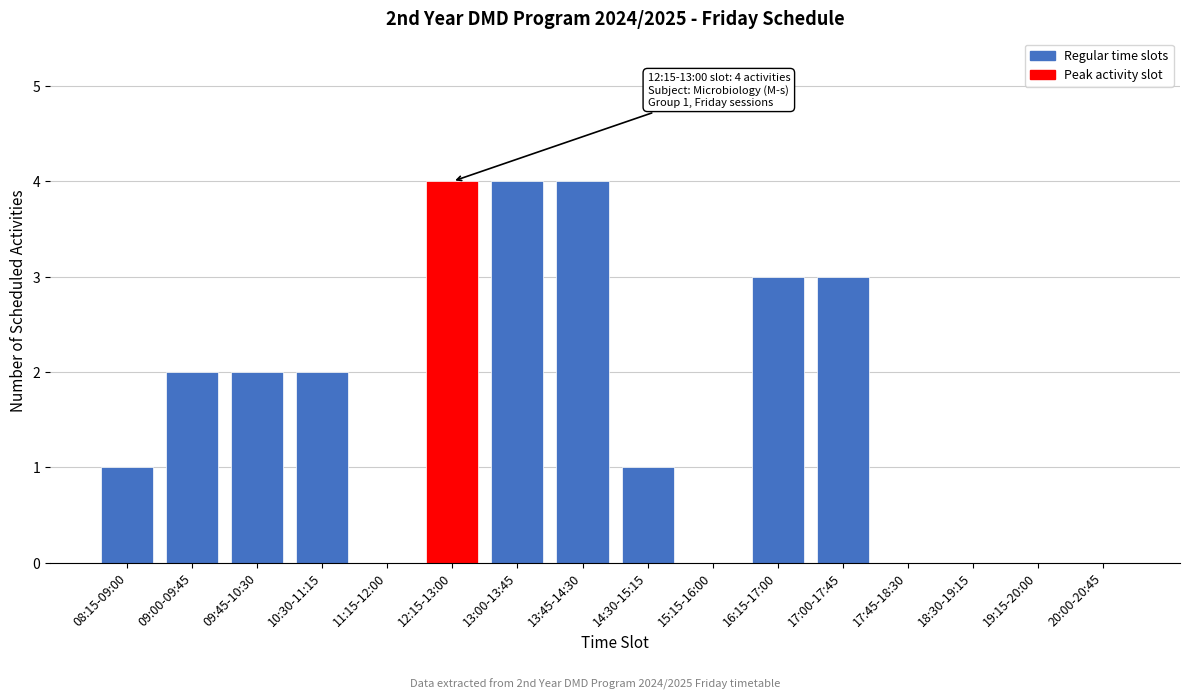

Reading right to left, list all the values displayed in this chart.

20:00-20:45=0	19:15-20:00=0	18:30-19:15=0	17:45-18:30=0	17:00-17:45=3	16:15-17:00=3	15:15-16:00=0	14:30-15:15=1	13:45-14:30=4	13:00-13:45=4	12:15-13:00=4	11:15-12:00=0	10:30-11:15=2	09:45-10:30=2	09:00-09:45=2	08:15-09:00=1